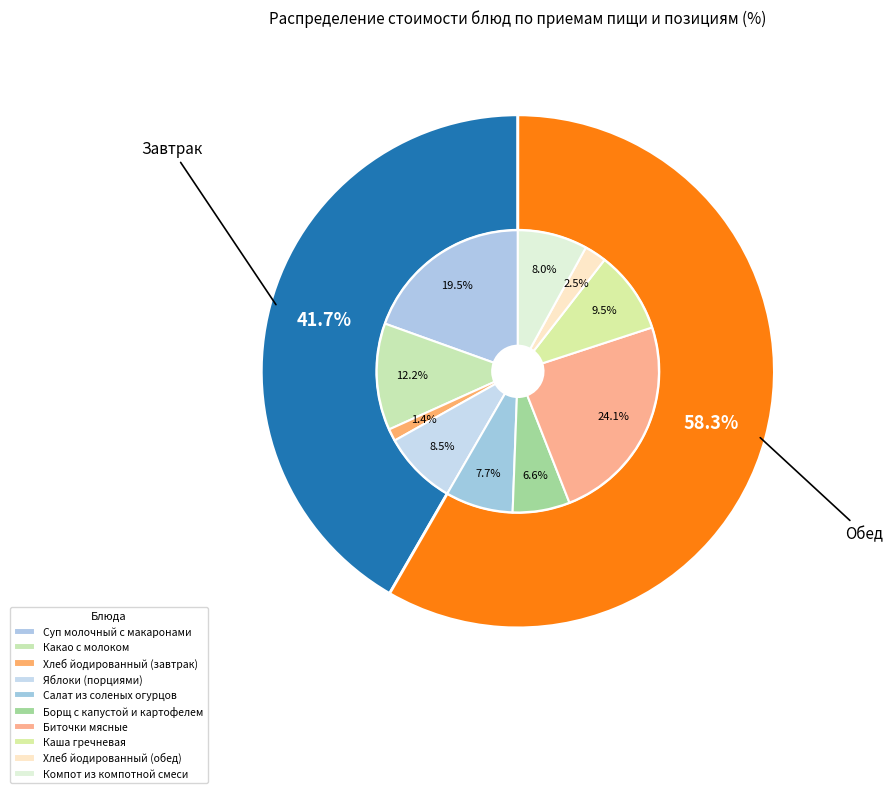

Is there any slice that represents more than half of the pie?

No